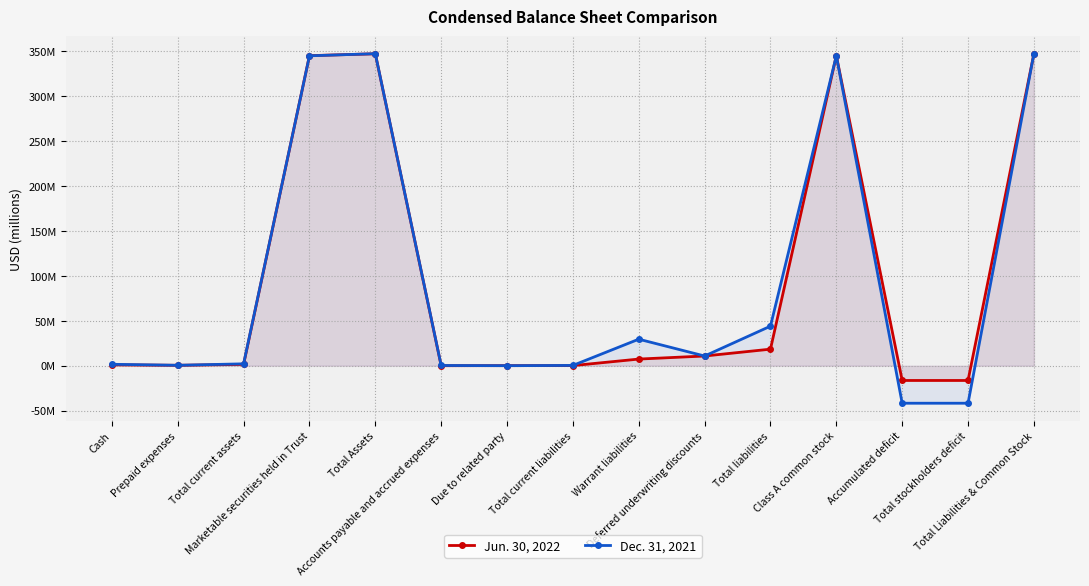

What value does the Jun. 30, 2022 series have at Accounts payable and accrued expenses?

0.1